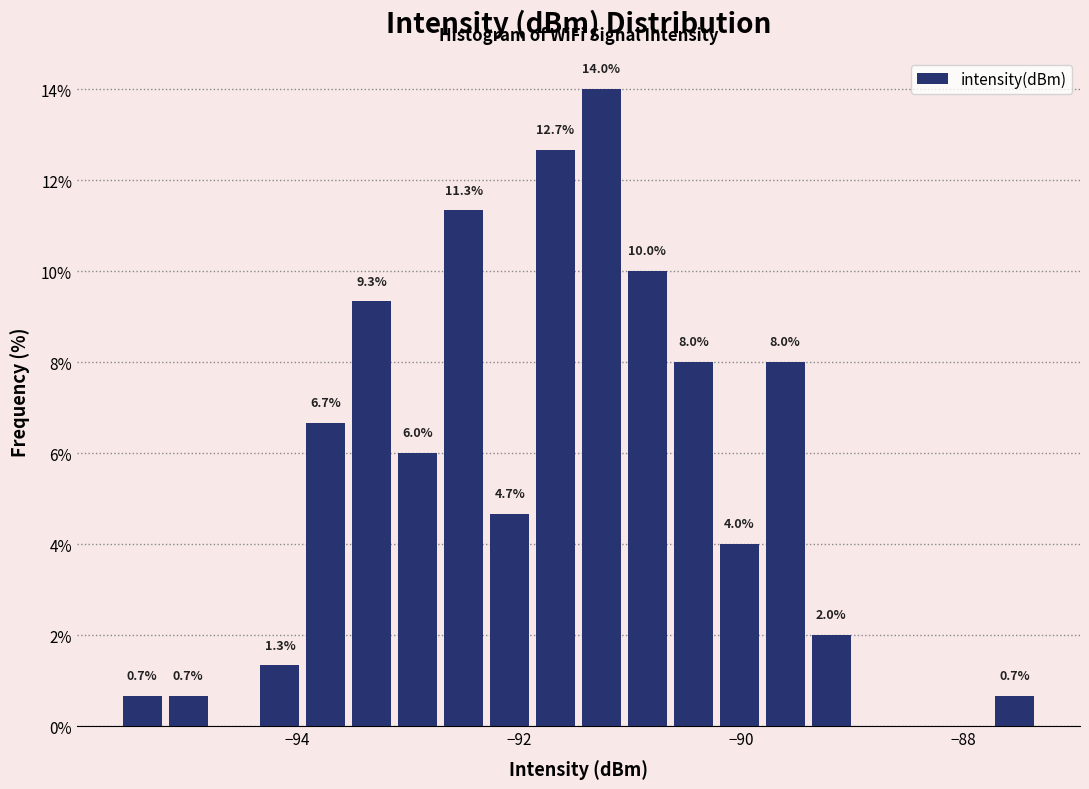

Around what value on the x-axis is the tallest bar? Give the approximate position of its centre, as read against the axis.

-91.2